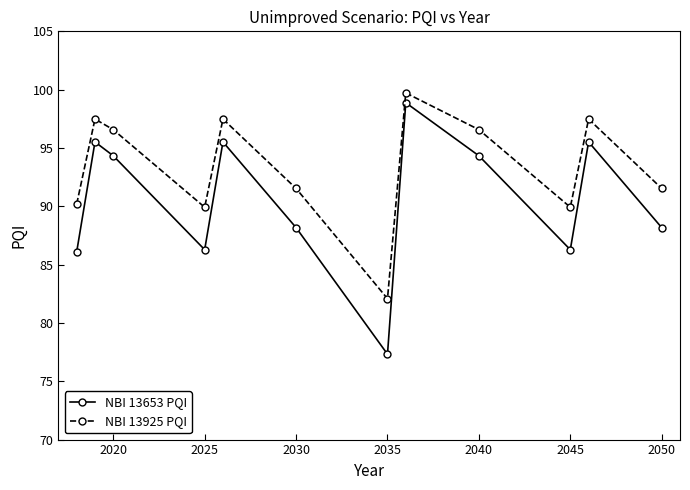

What is the difference between the maximum and minimum values in the NBI 13925 PQI series?

17.6